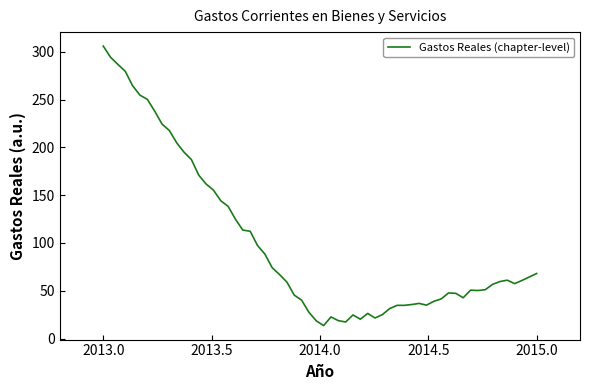

What is the greatest value displayed?

306.0